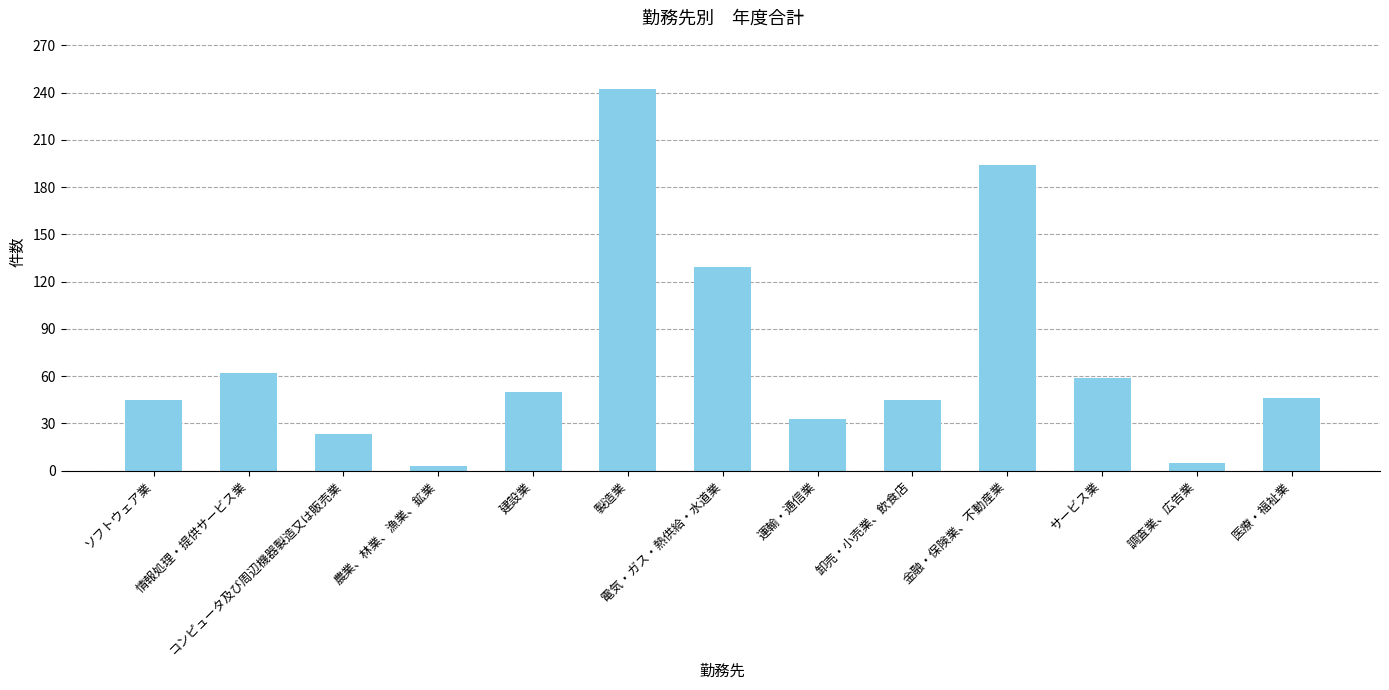

What is the ratio of the value at 調査業、広告業 to the value at 医療・福祉業?

0.1